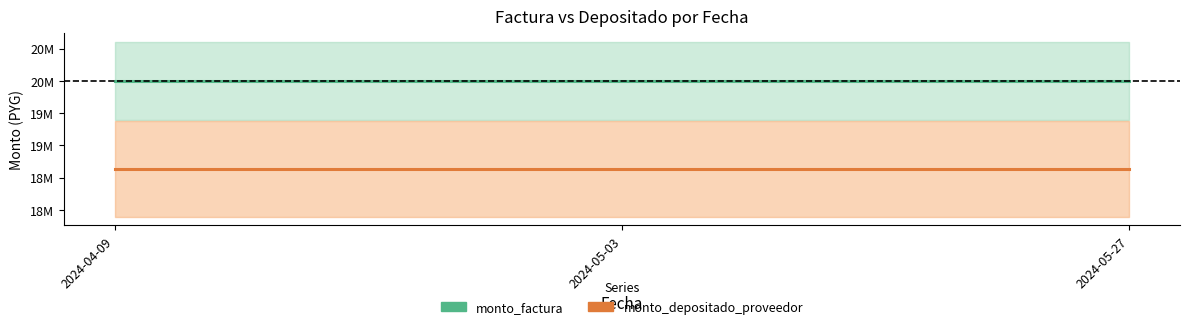

Which series changed the most between 2024-05-03 and 2024-05-27?

monto_factura